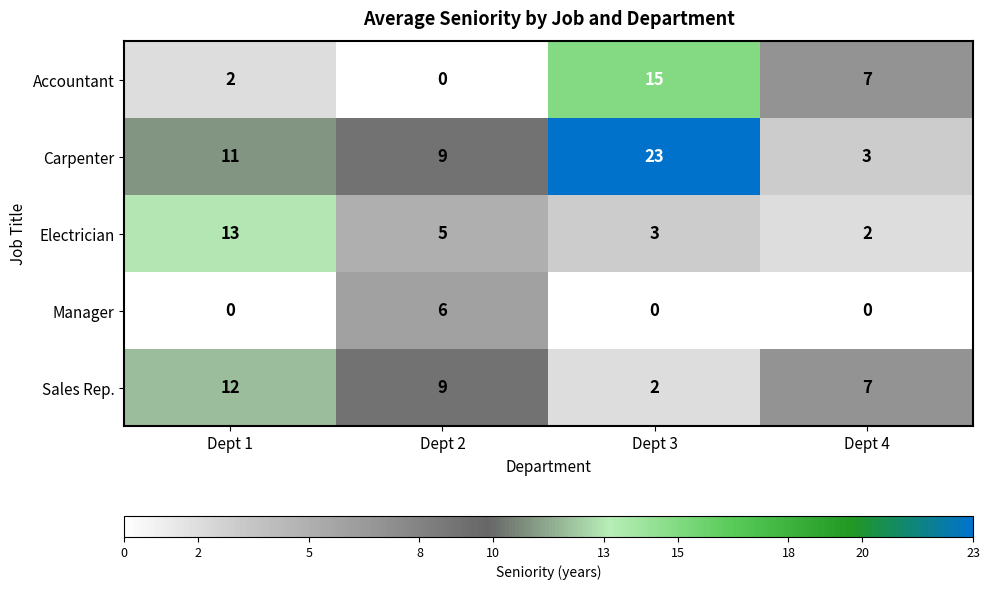

What is the approximate value of Accountant at Dept 3?

15